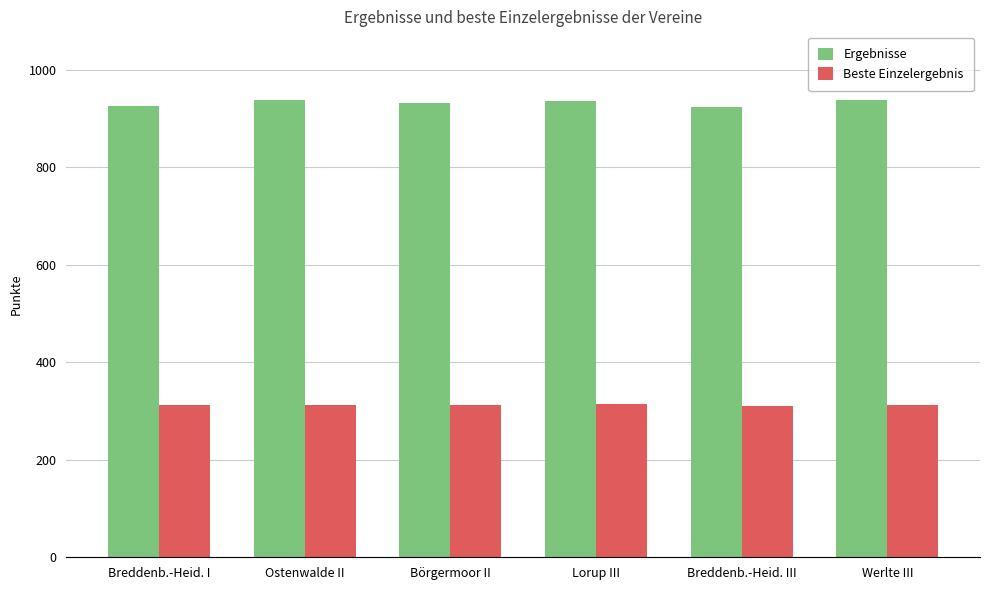

Is it true that Ergebnisse equals 936.1 at Lorup III?

True